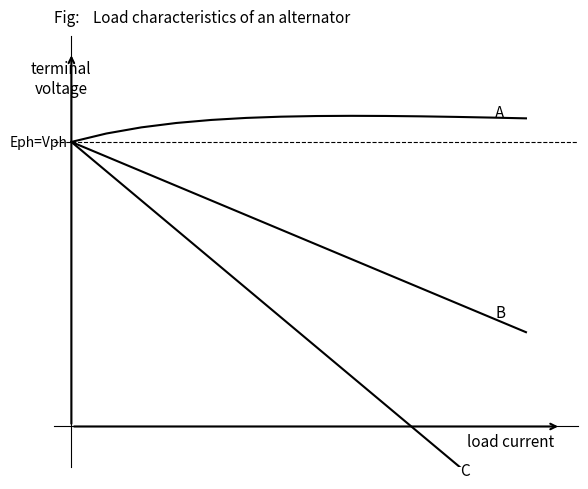

List the series in order of their peak value, lowest first.

B, C, A